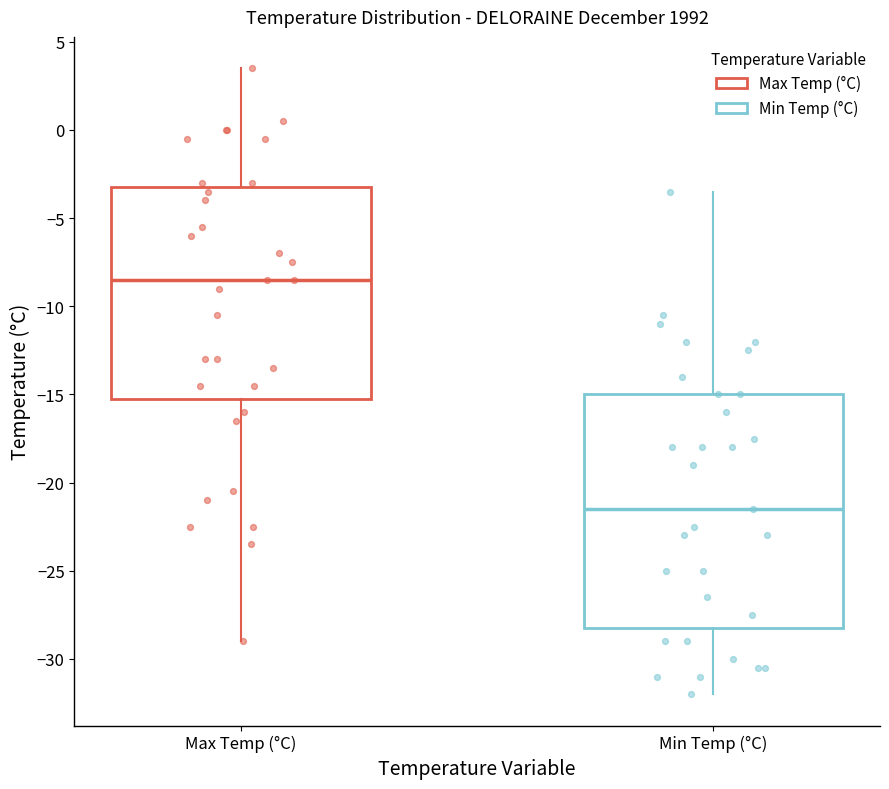

Reading left to right, read every box against the y-axis: the position of its median line, the range the box covers, and the ends of its whiskers. The values are not printed on the chart, so give them approximately, as read against the axis.

Max Temp (°C): median -8.5, box -15.0 to -3.0, whiskers -29.0 to 3.5
Min Temp (°C): median -21.5, box -28.0 to -15.0, whiskers -32.0 to -3.5